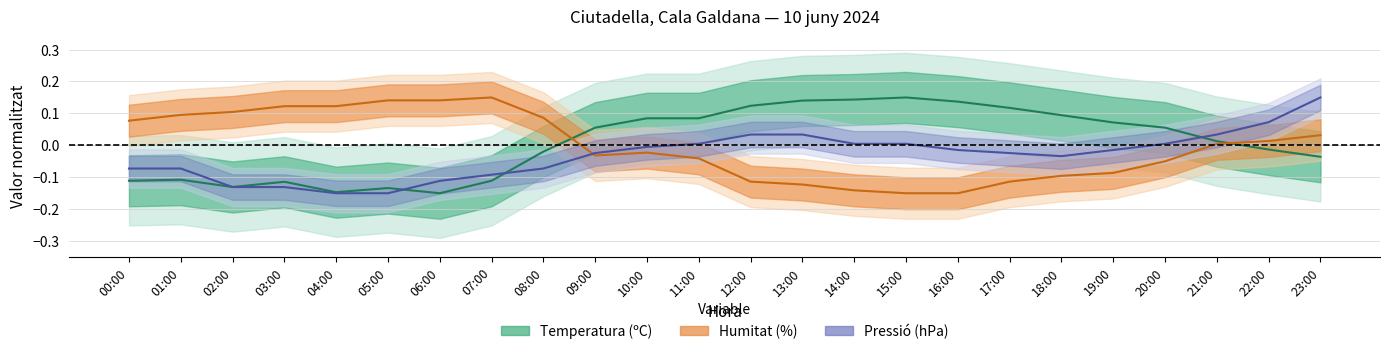

Between 20:00 and 16:00, which is larger?

16:00